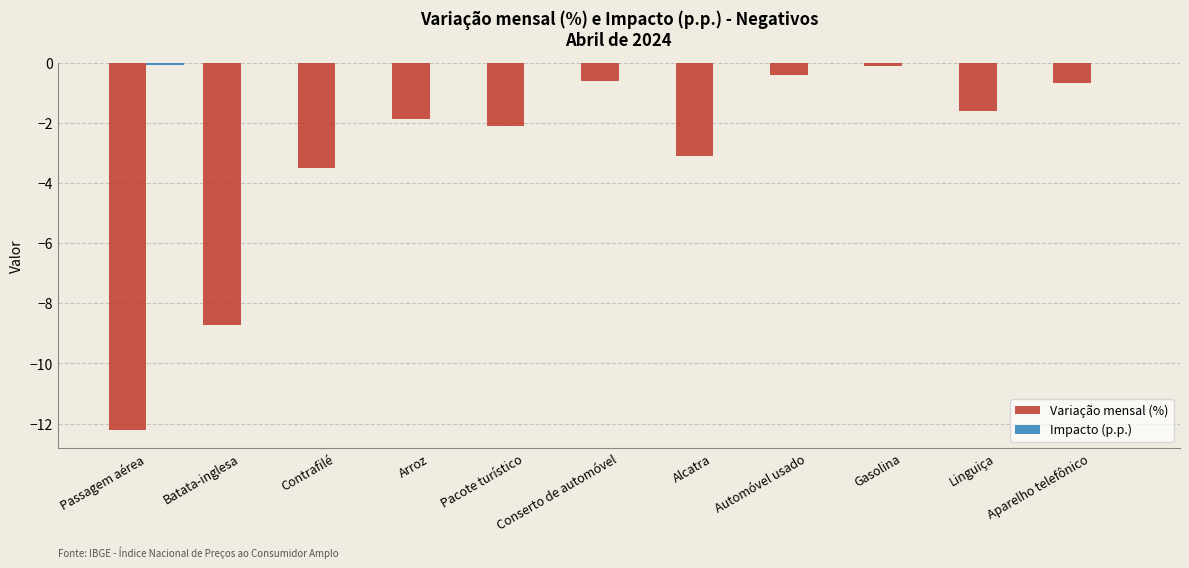

At which label does Variação mensal (%) first exceed -1?

Conserto de automóvel